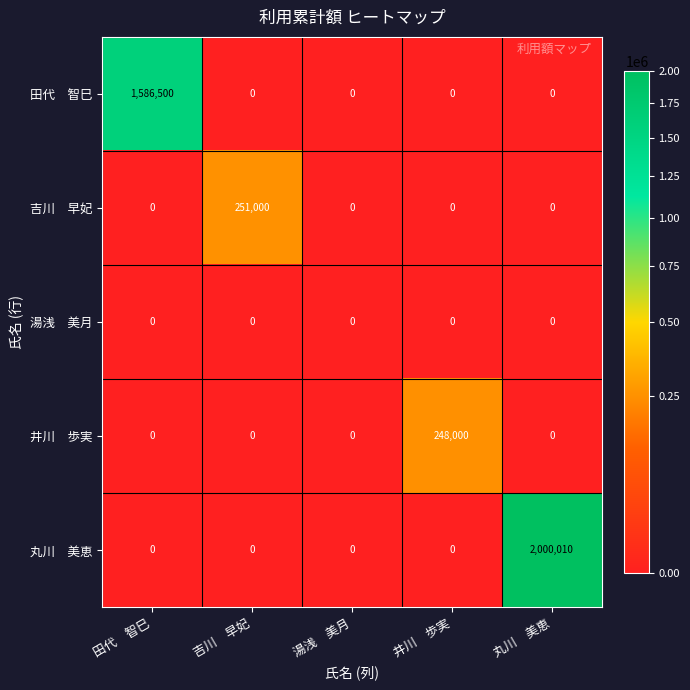

What is the maximum value shown in the chart?

2000010